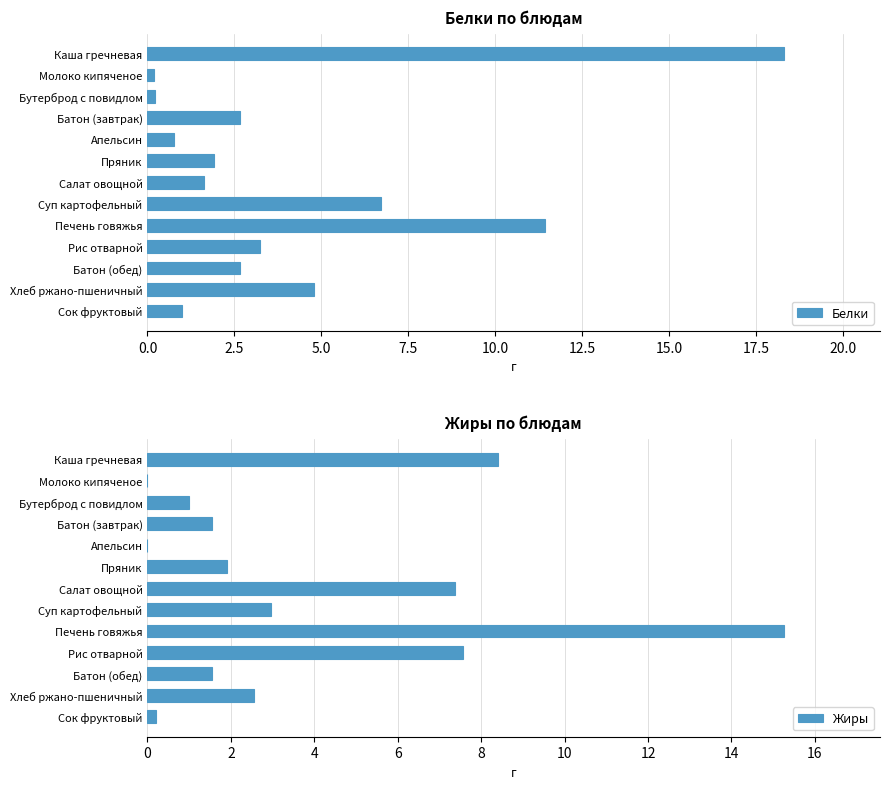

Reading right to left, transcribe all the data shown in this chart.

Белки: 1.0	4.8	2.7	3.2	11.4	6.7	1.6	1.9	0.8	2.7	0.2	0.2	18.3
Жиры: 0.2	2.5	1.6	7.6	15.3	3.0	7.4	1.9	0.0	1.6	1.0	0.0	8.4